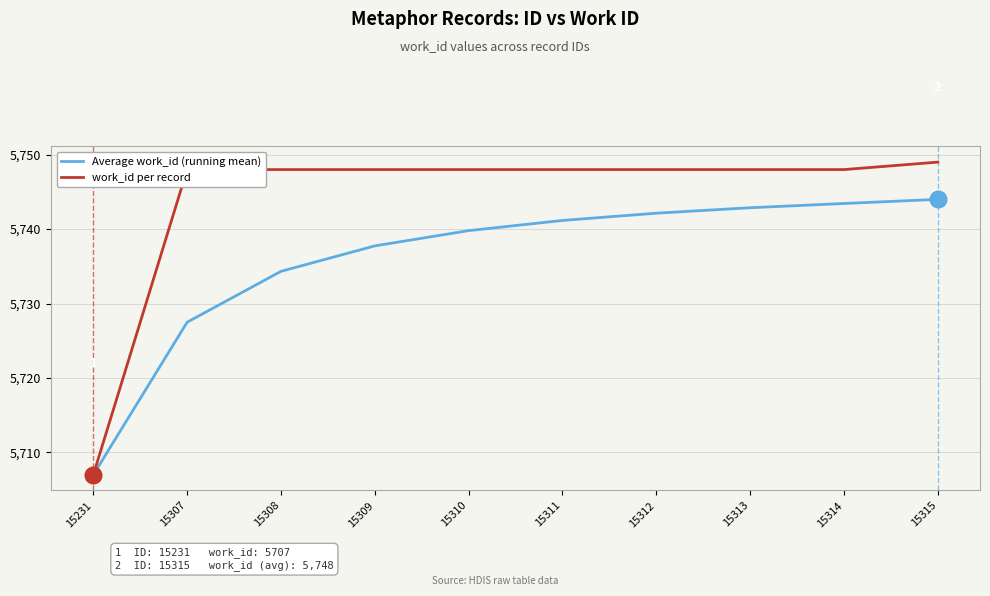

Is the value of Average work_id (running mean) at 15312 greater than the value of work_id per record at 15312?

No